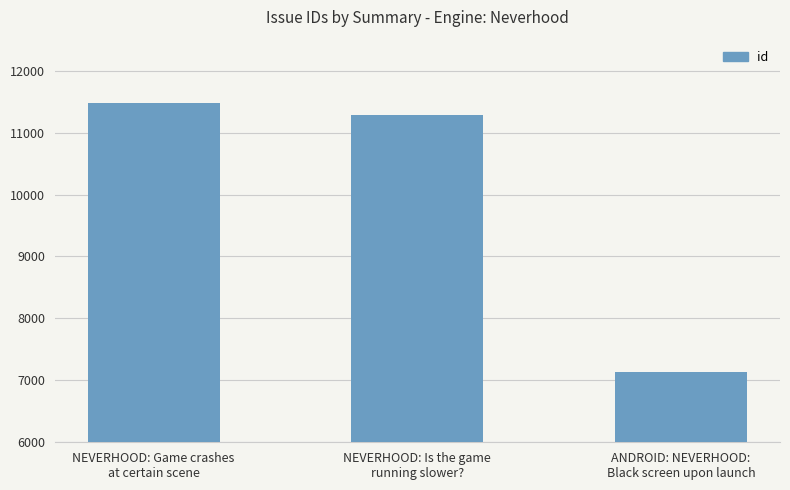

What is the minimum value shown in the chart?

7136